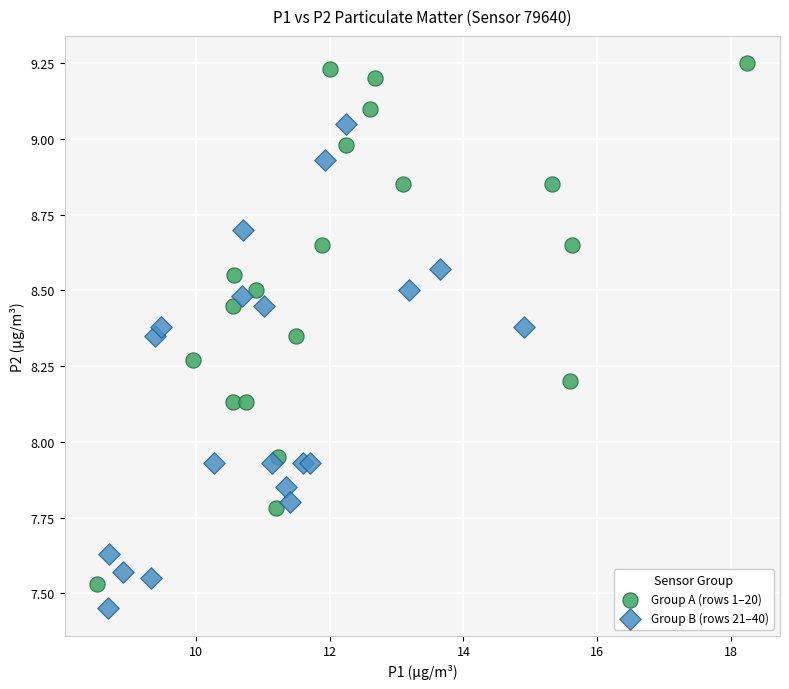

Which series reaches the minimum Y coordinate?

Group B (rows 21–40)